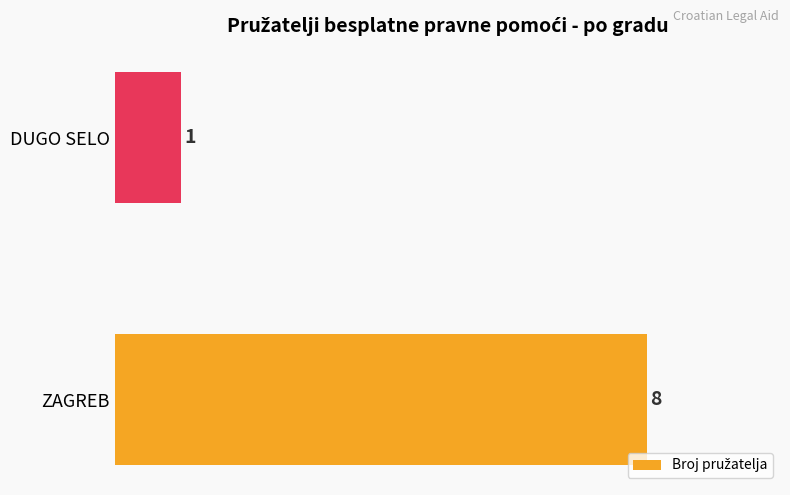

Is it true that the value at ZAGREB is 5?

False